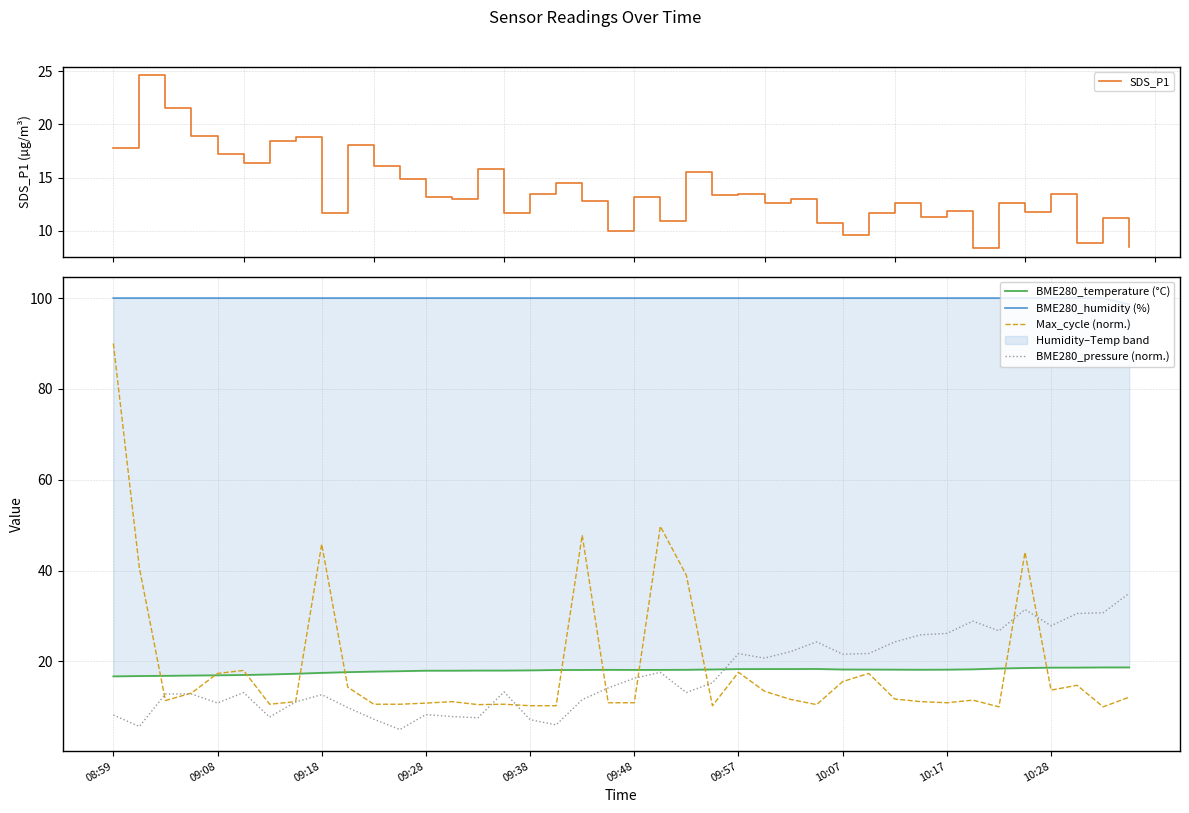

True or false: Max_cycle (norm.) has a value of 25.8 at 09:38.

False